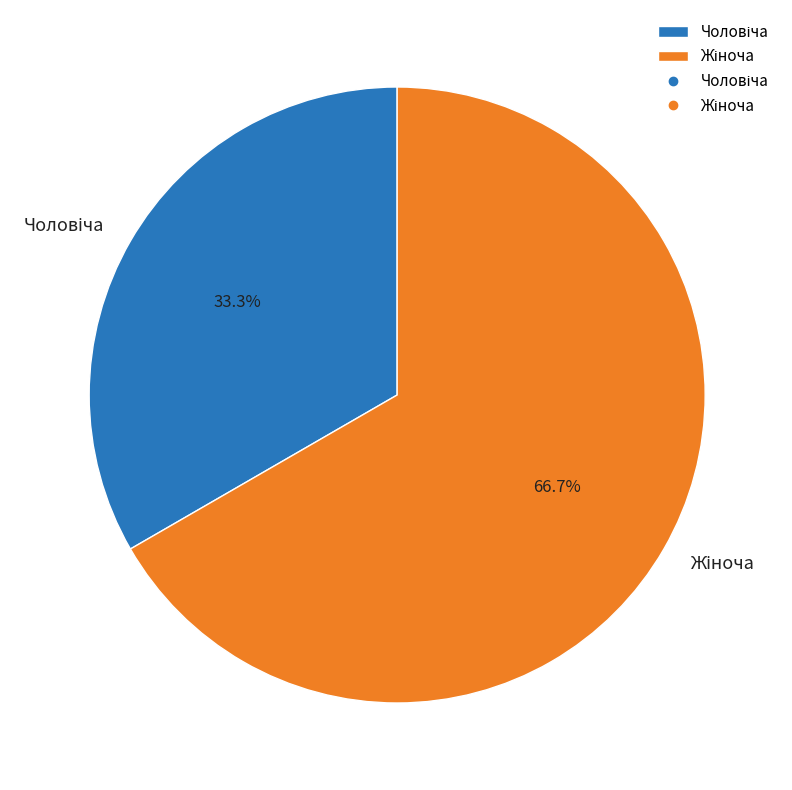

Count the number of slices in the pie.

2